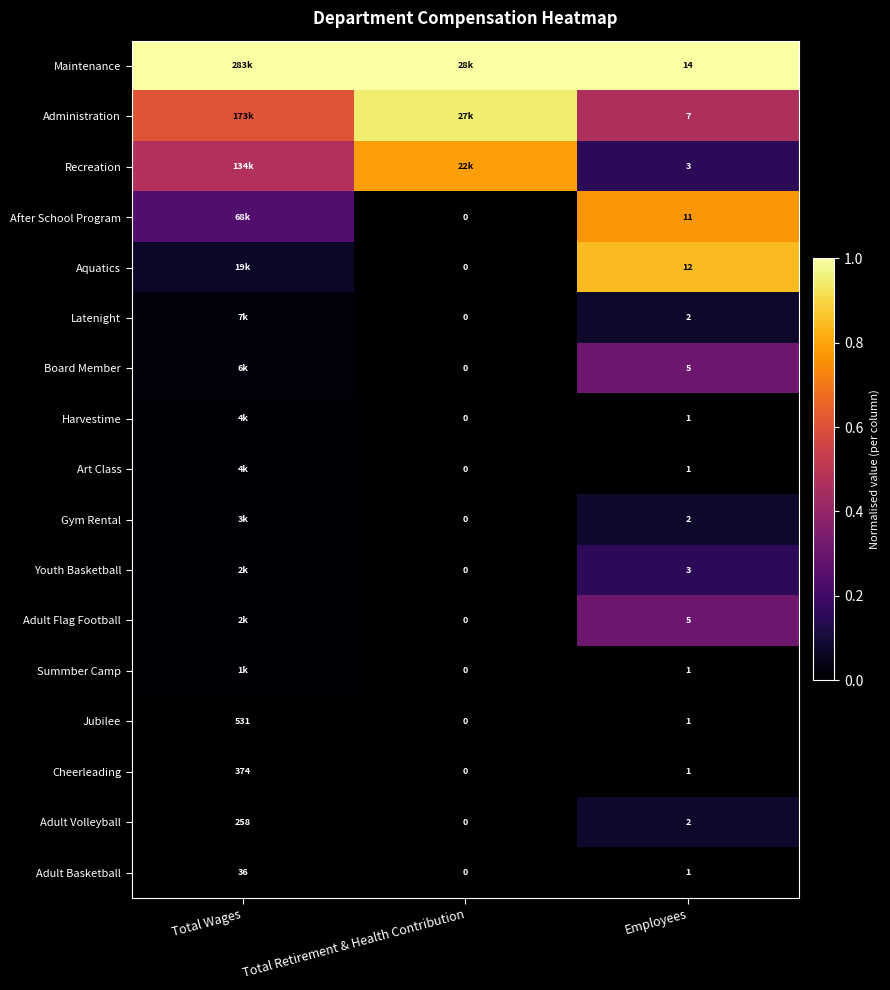

Which category has the highest value in the Jubilee series?

Total Wages